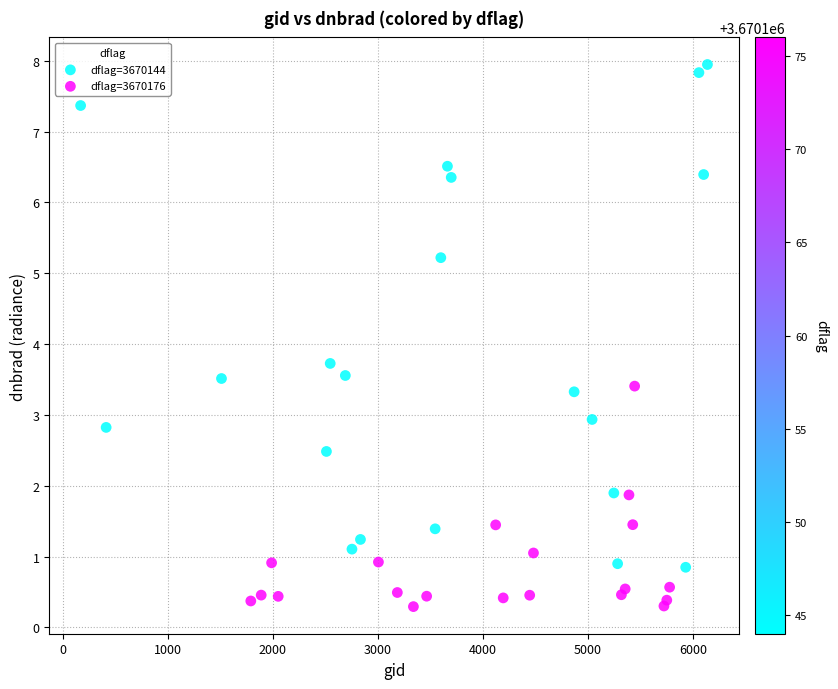

Which series has the largest Y range (max minus min)?

dflag=3670144